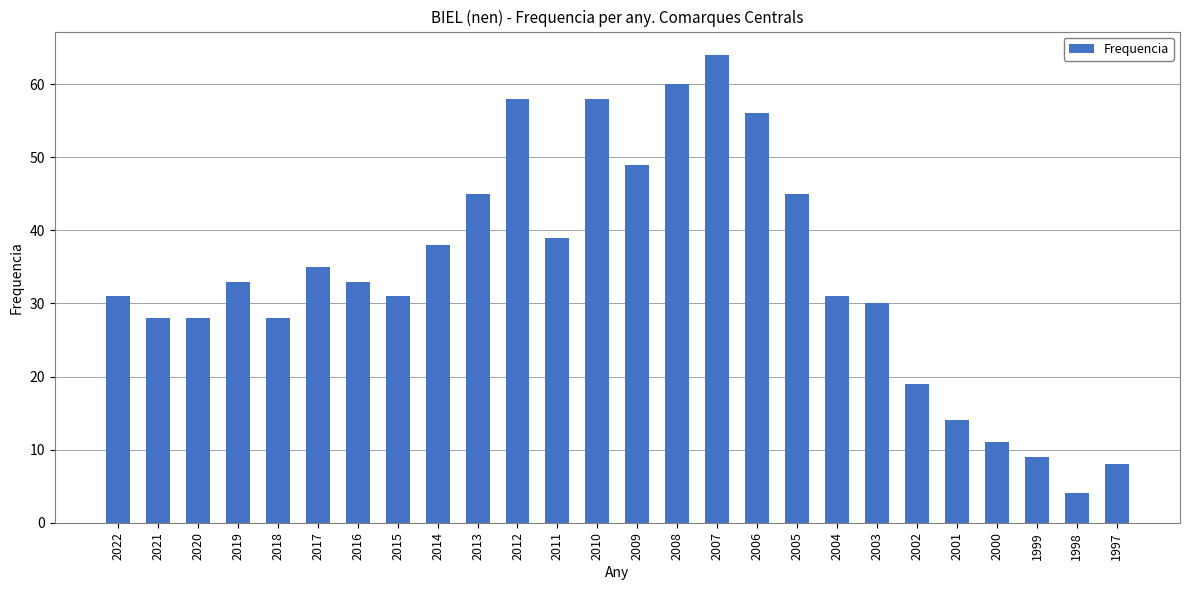

At which category does the chart reach its minimum across all series?

1998